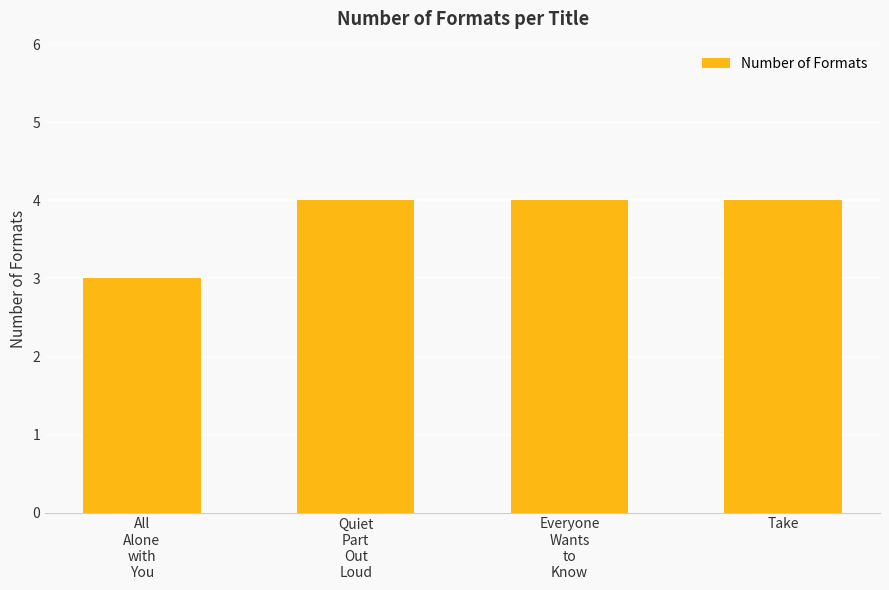

What is the sum of the values at All
Alone
with
You and Take?

7